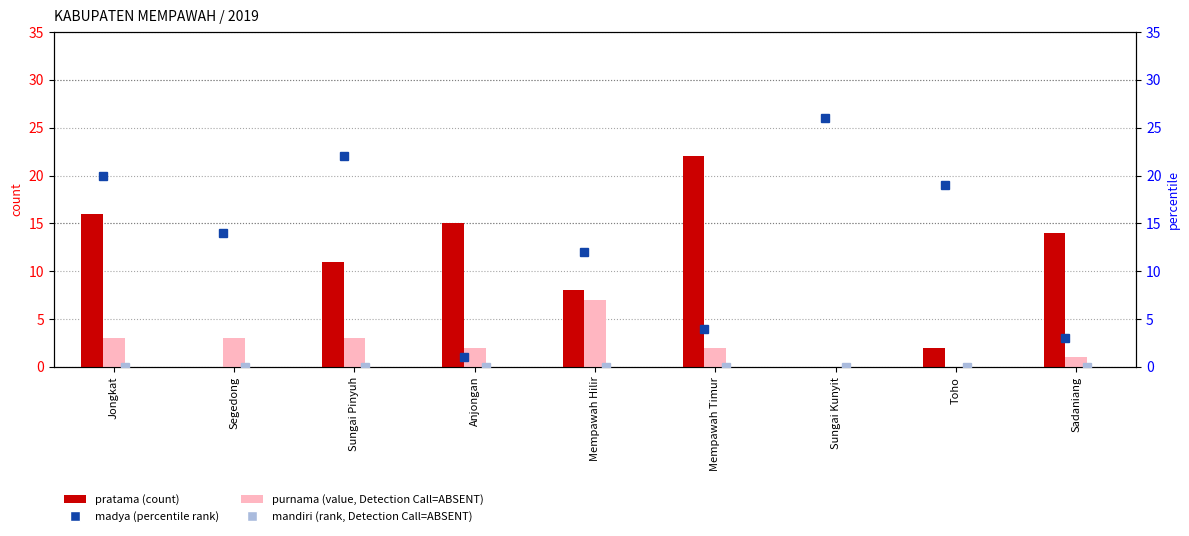

Reading left to right, what are all the values shown in this chart?

pratama: 16	0	11	15	8	22	0	2	14
purnama: 3	3	3	2	7	2	0	0	1
madya (percentile rank): 20	14	22	1	12	4	26	19	3
mandiri (rank, Detection Call=ABSENT): 0	0	0	0	0	0	0	0	0